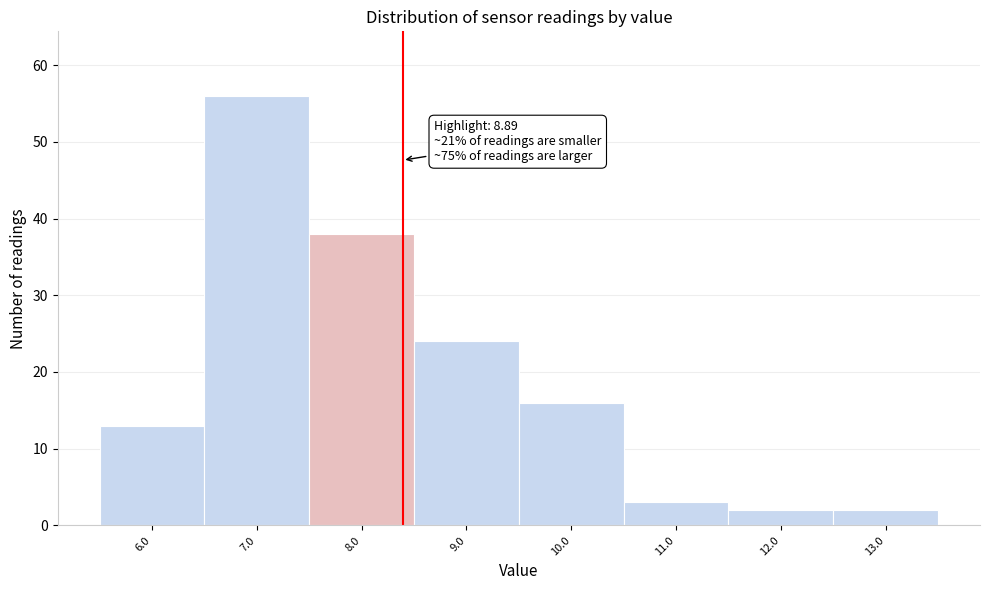

Reading right to left, list all the values displayed in this chart.

2	2	3	16	24	38	56	13